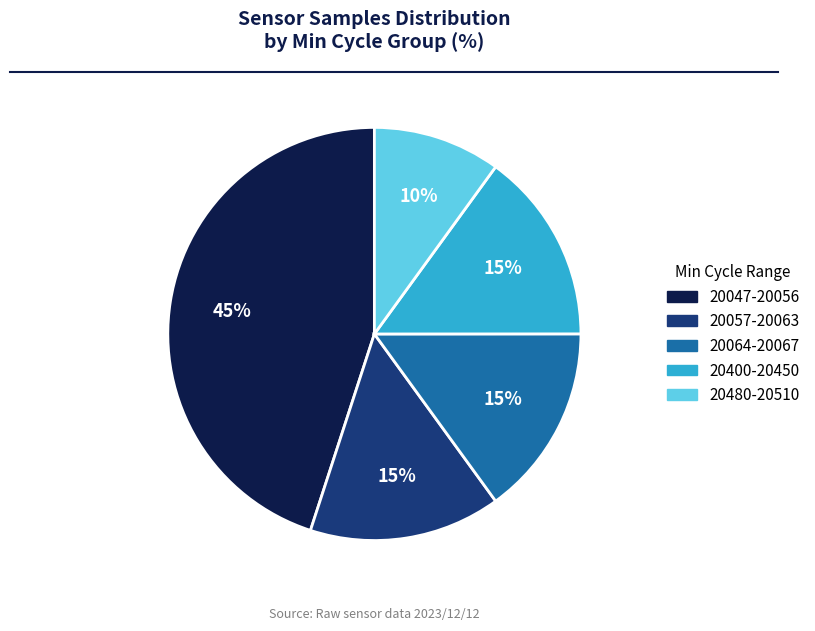

True or false: 20064-20067 accounts for 15% of the total.

True